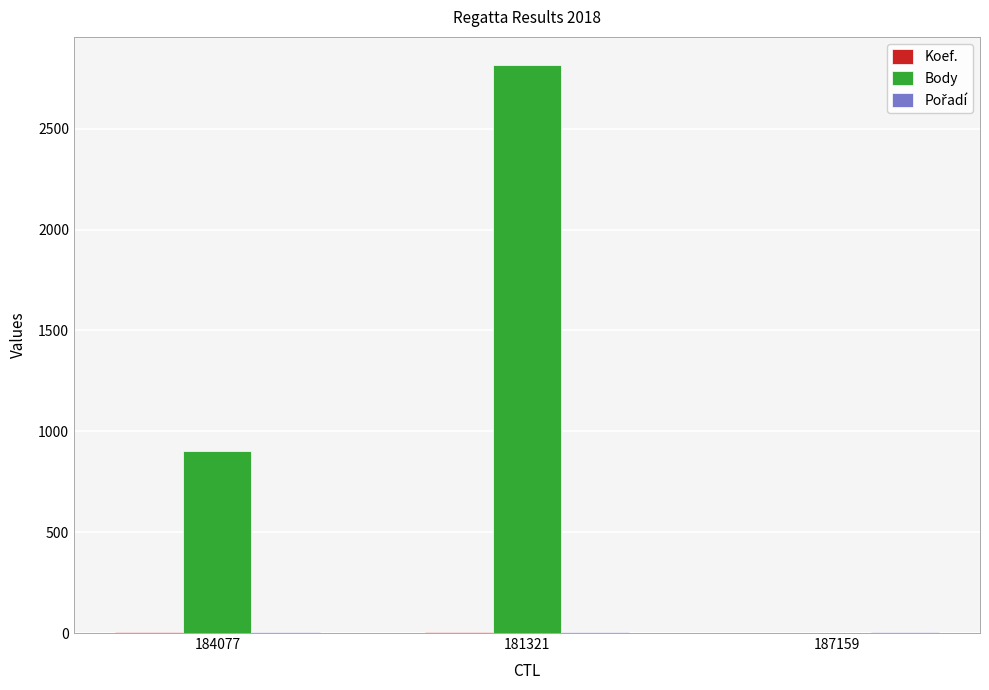

Which series has the largest total across all categories?

Body